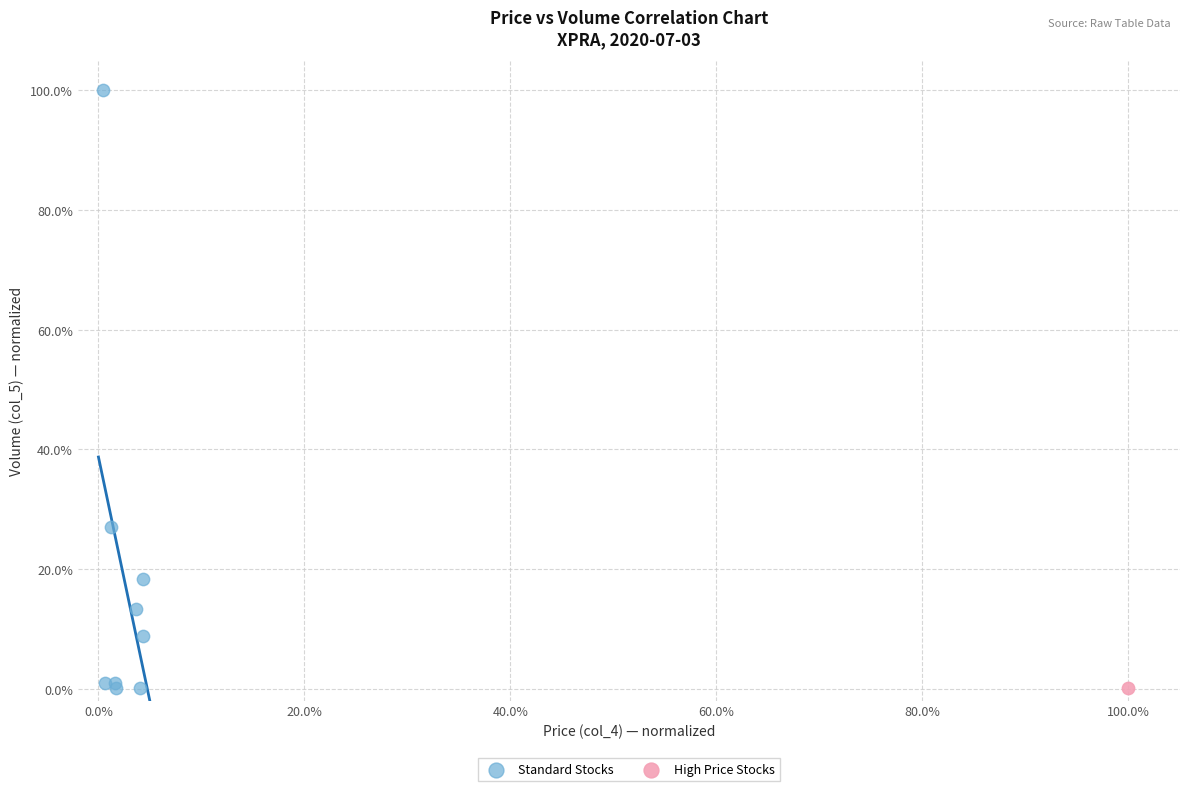

What are all the series names shown in the legend?

Standard Stocks, High Price Stocks